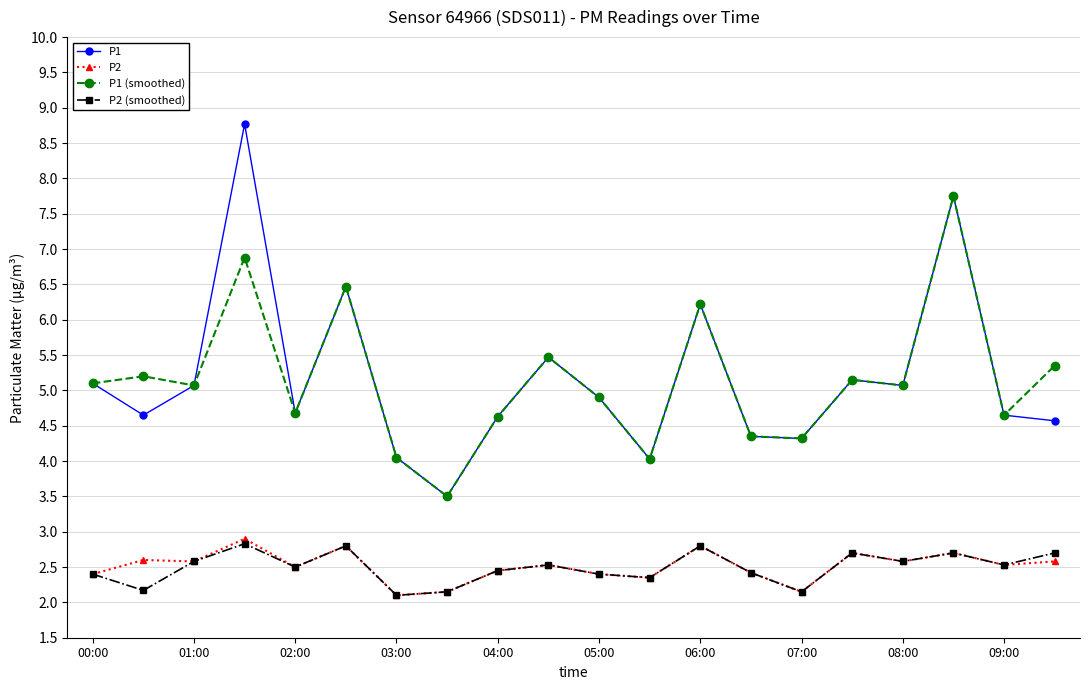

What are all the series names shown in the legend?

P1, P2, P1 (smoothed), P2 (smoothed)